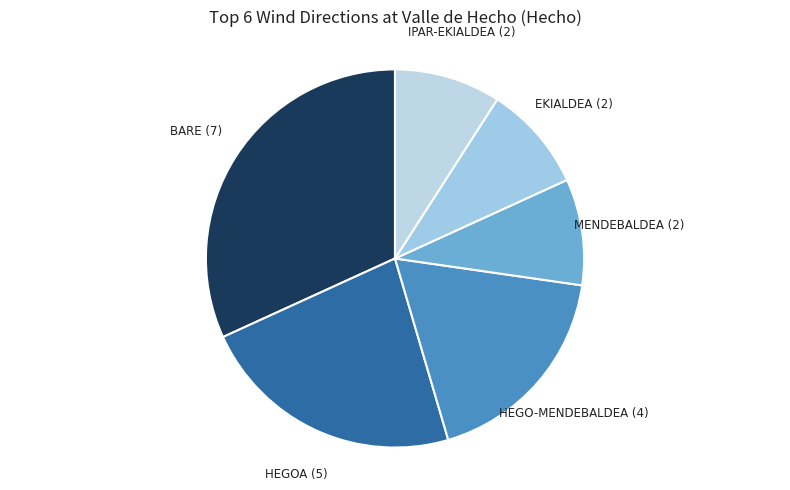

Is the sum of IPAR-EKIALDEA (2) and HEGO-MENDEBALDEA (4) greater than half?

No